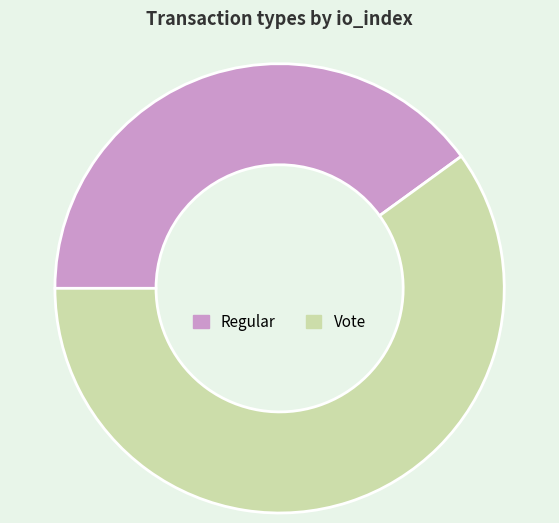

Does any single category account for the majority?

Yes